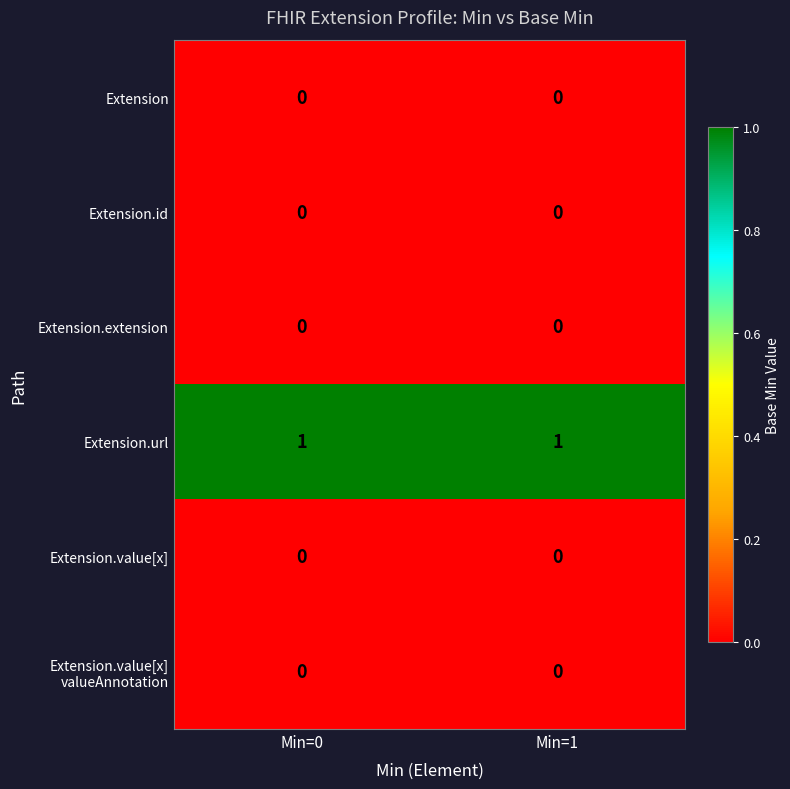

What is the total value across all series at Min=0?

1